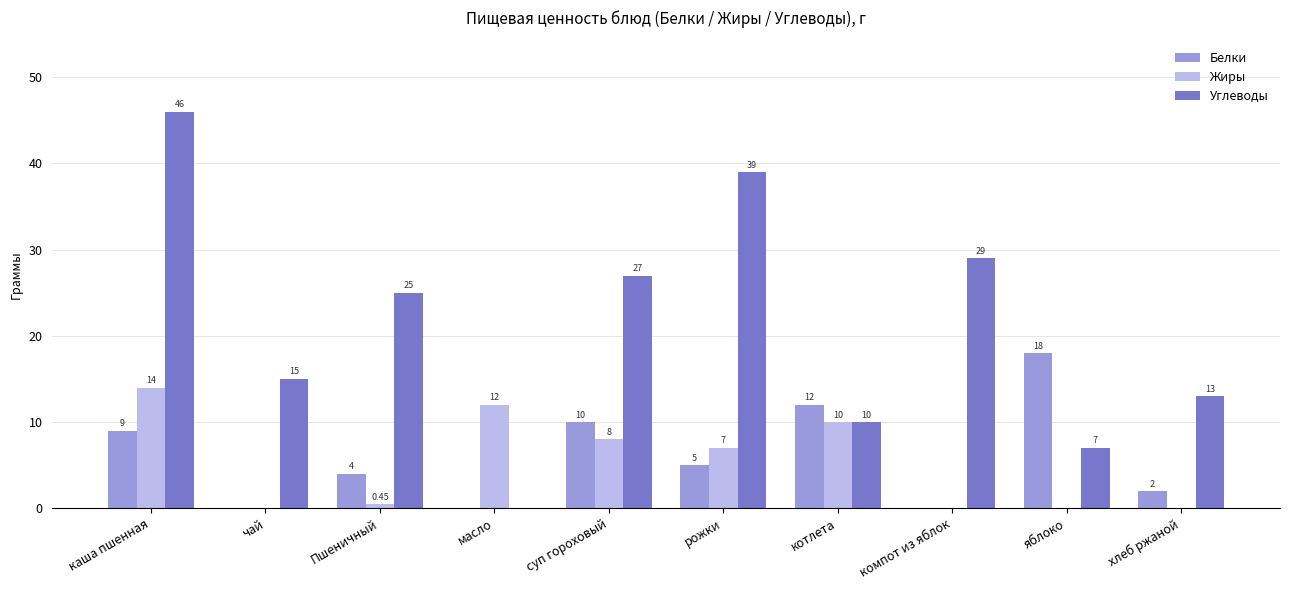

Which label corresponds to the largest value in the chart?

каша пшенная